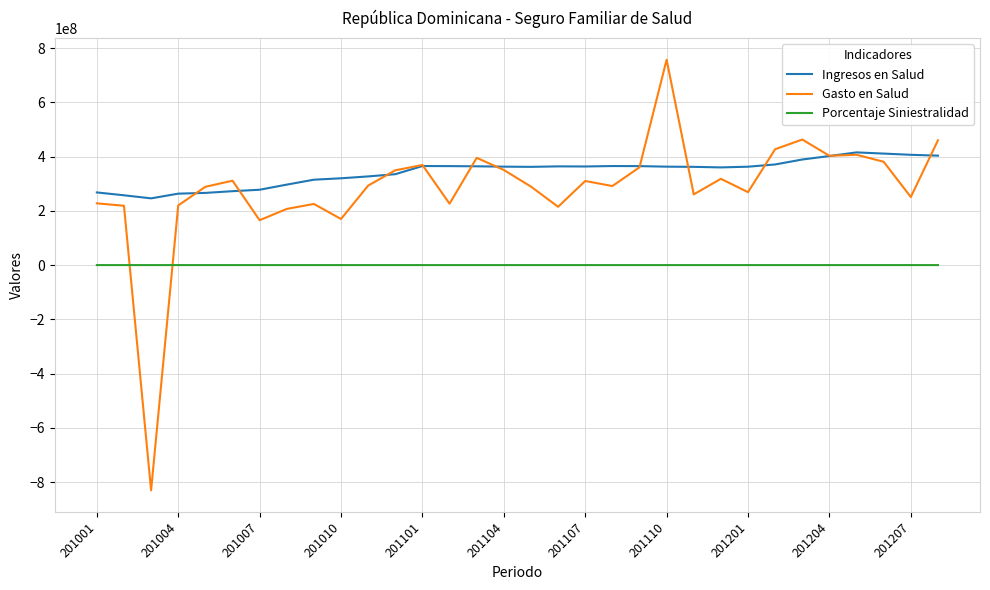

Rank the series by their maximum value, from highest to lowest.

Gasto en Salud, Ingresos en Salud, Porcentaje Siniestralidad